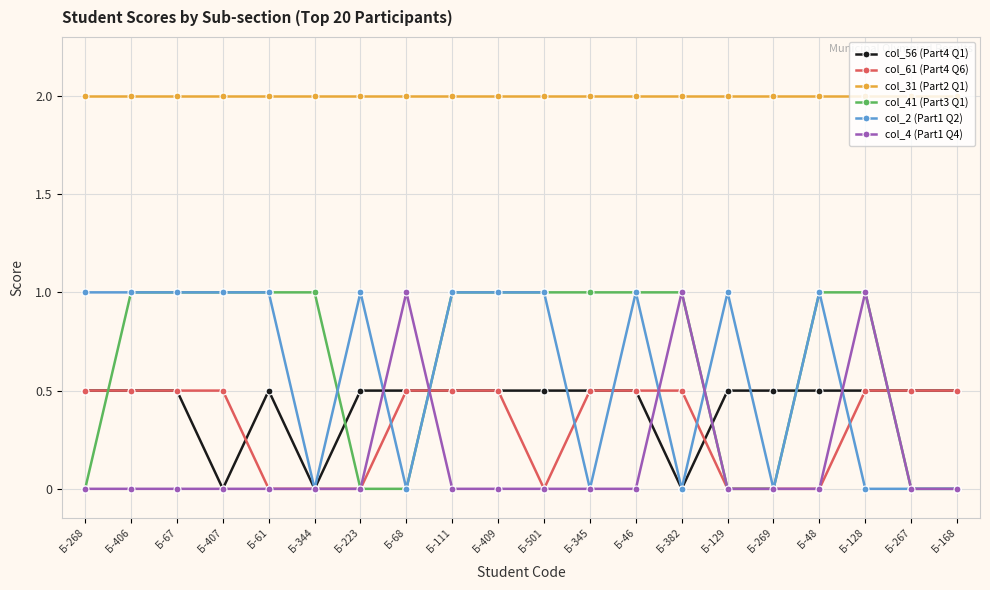

What is the label of the 2nd point from the left?

Б-406